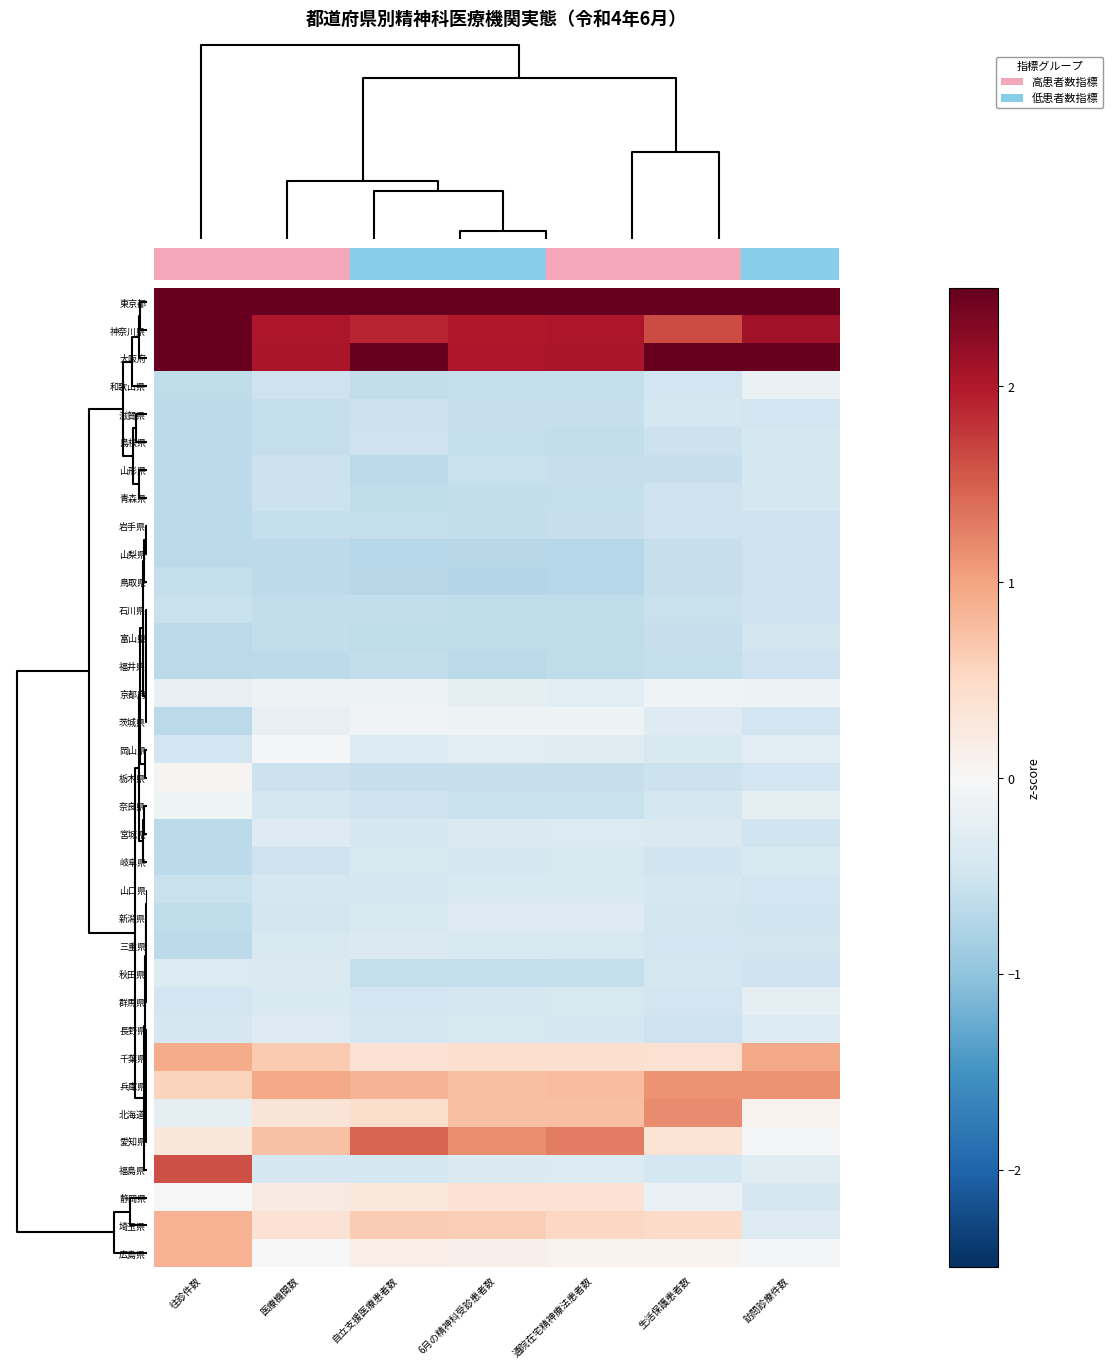

How many series are shown in this chart?

35